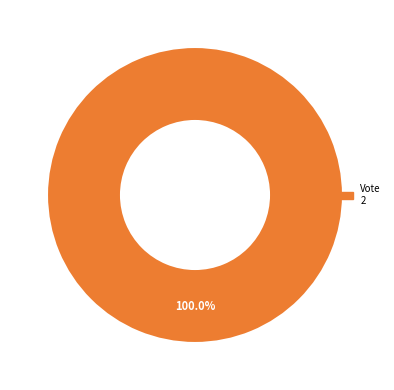

Which has a higher value, Vote or Regular?

Vote